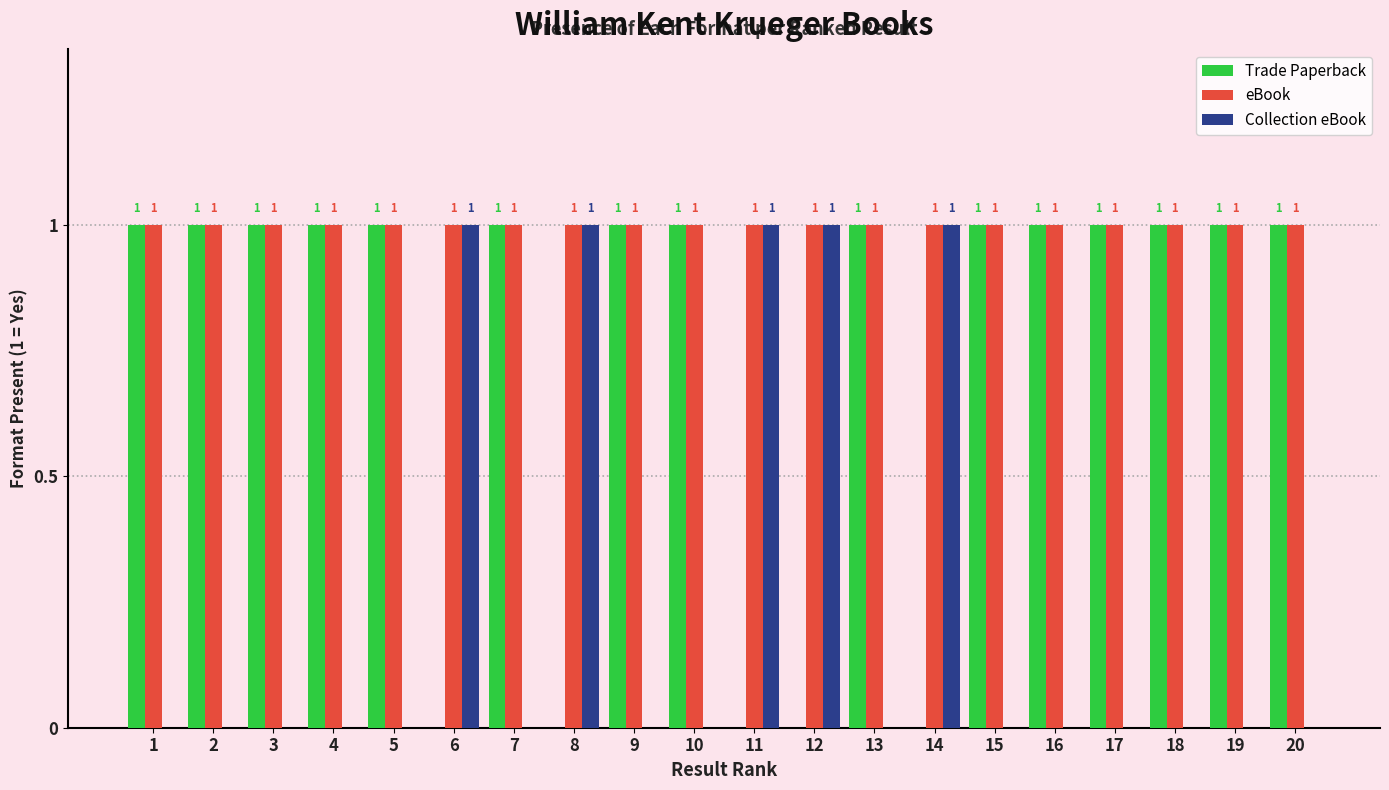

Does the chart contain stacked bars?

No